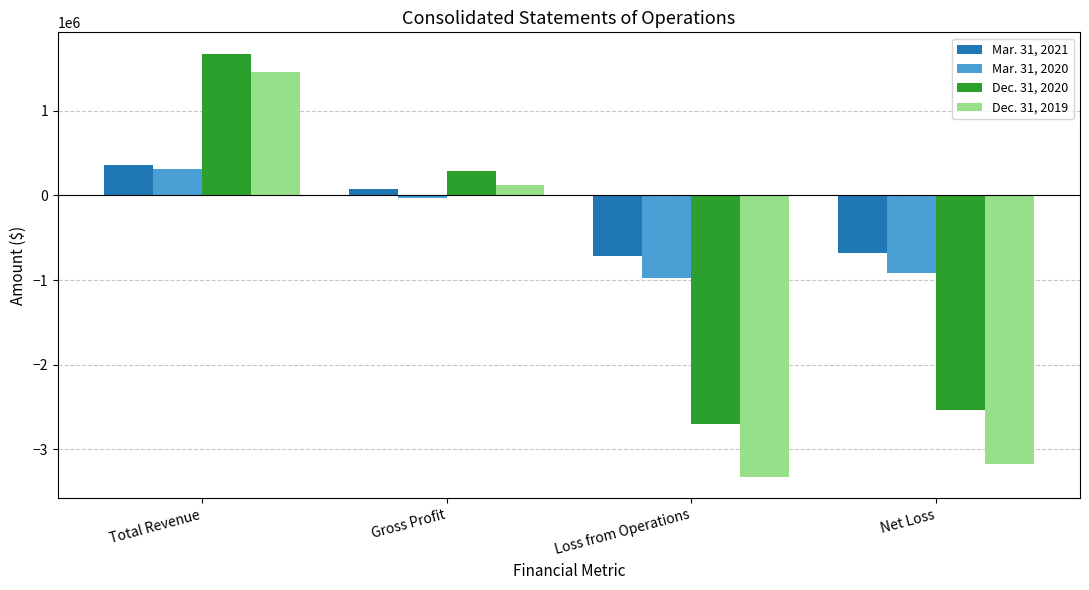

Where does the Mar. 31, 2020 series first go above -27463?

Total Revenue